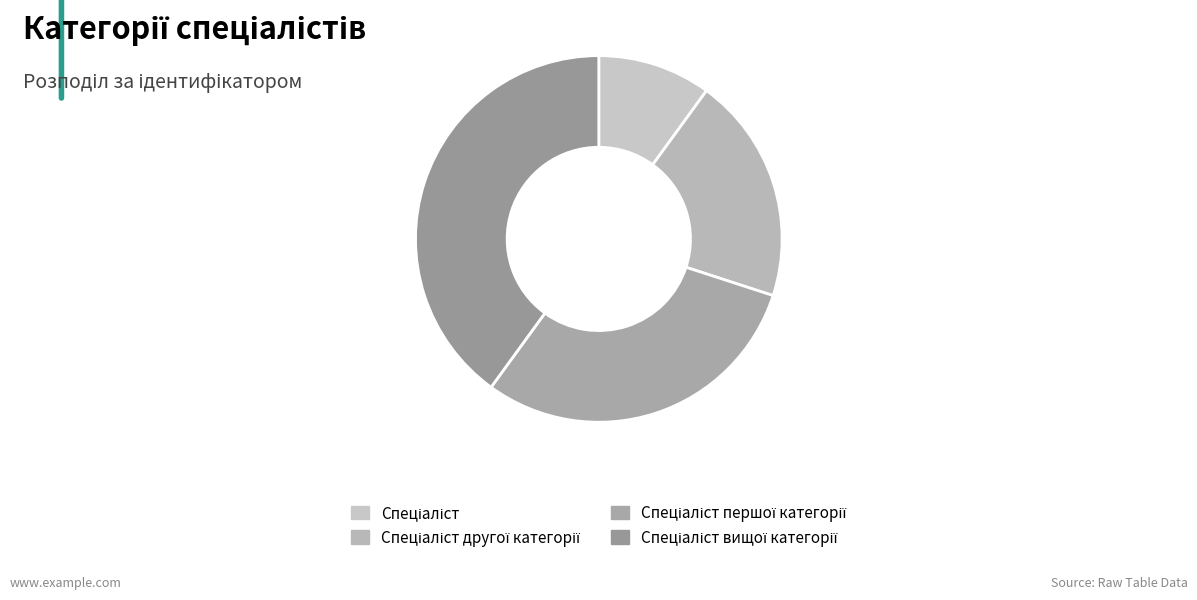

How many slices are in this pie chart?

4